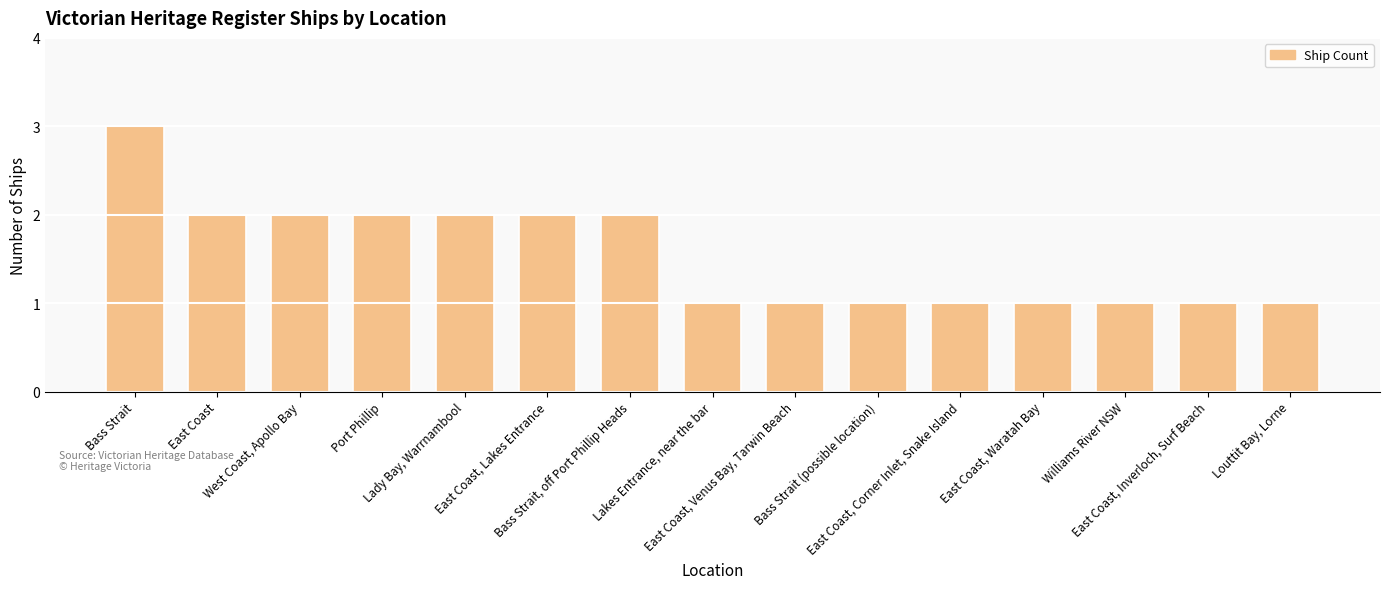

What is the sum of all values?

23